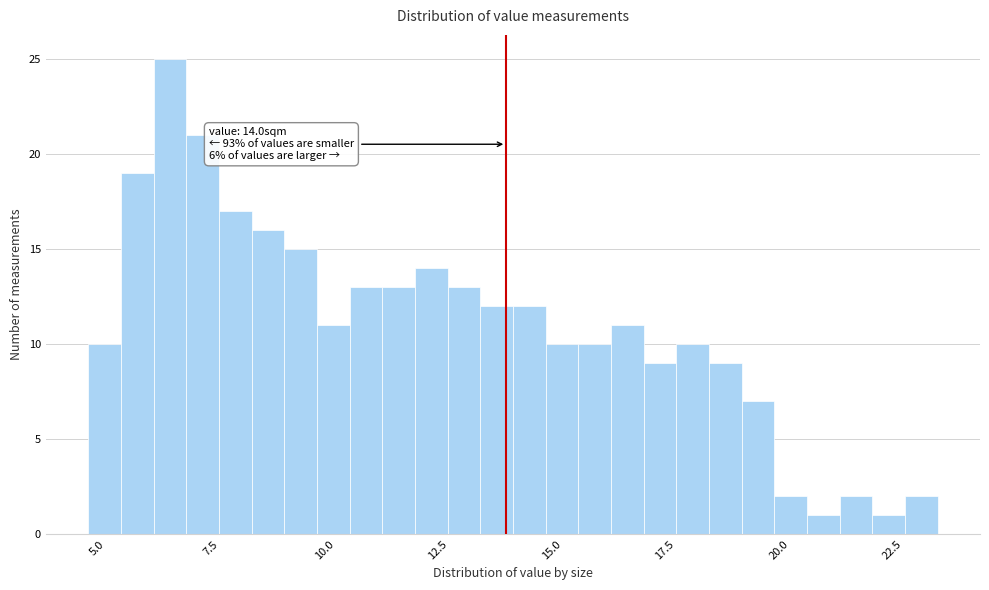

Read against the x-axis, roughly where is the centre of the tallest bar?

6.5